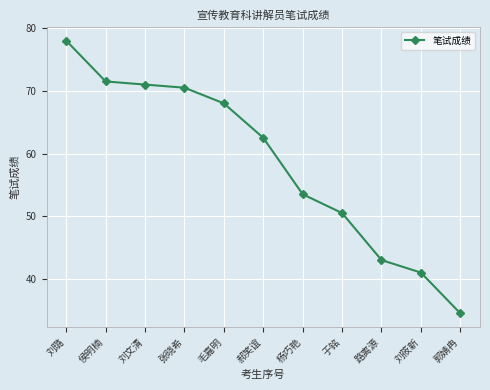

List the labels in order of value, smallest first.

郭婧冉, 刘筱新, 路离源, 于铭, 杨巧艳, 郝笑谊, 毛嘉明, 张晓希, 刘文清, 侯明楠, 刘璐